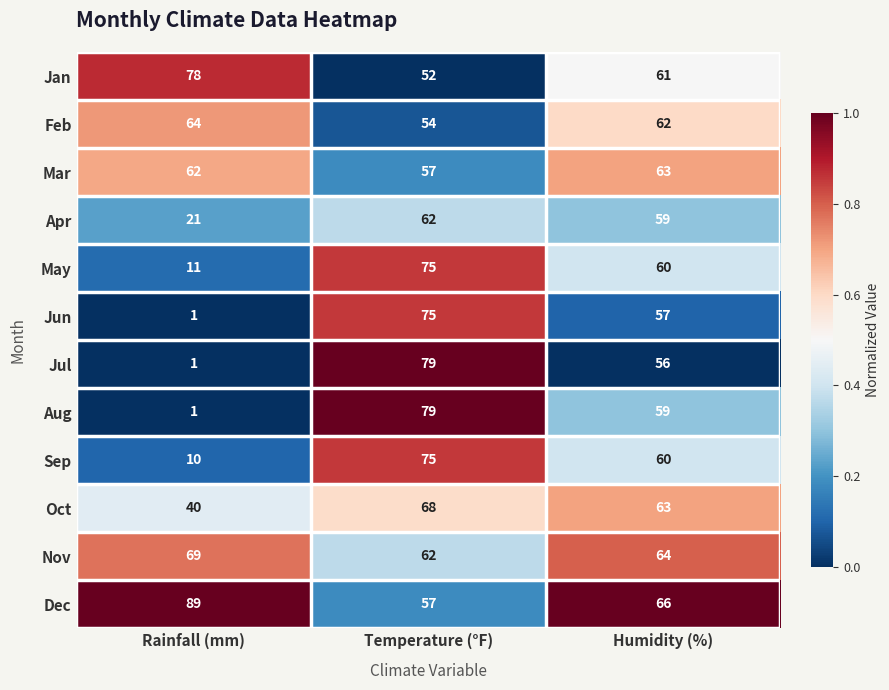

Rank the categories by Nov value from lowest to highest.

Temperature (°F), Humidity (%), Rainfall (mm)